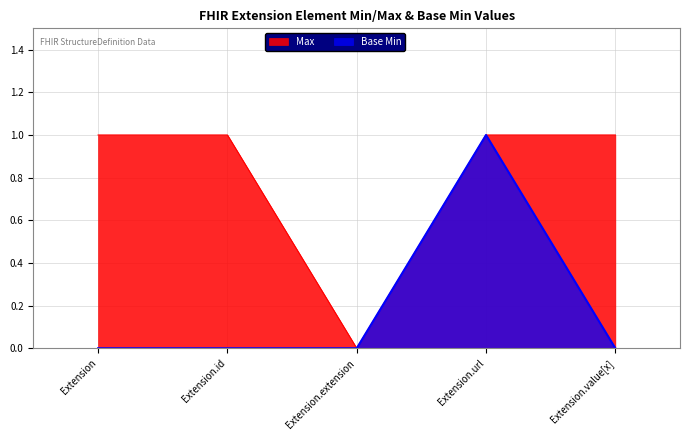

What is the spread (max minus min) of values at Extension?

1